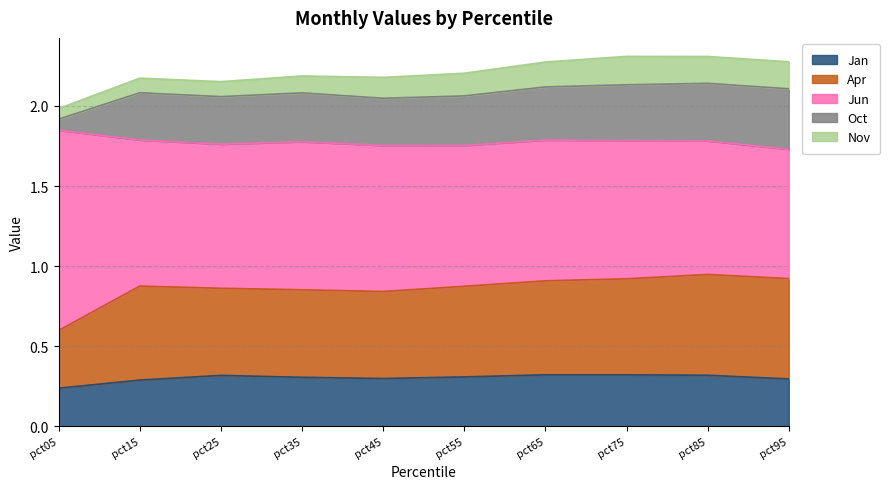

Rank the series at pct85 from highest to lowest value.

Jun, Apr, Oct, Jan, Nov